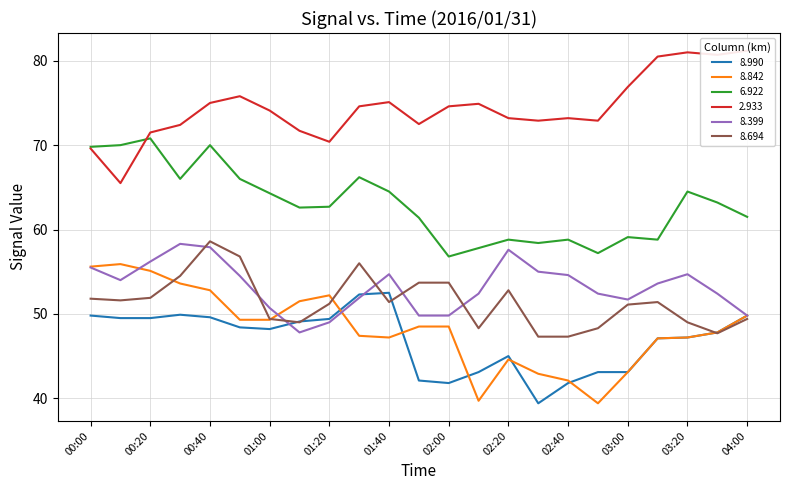

True or false: 8.990 has a value of 43.1 at 02:10.

True